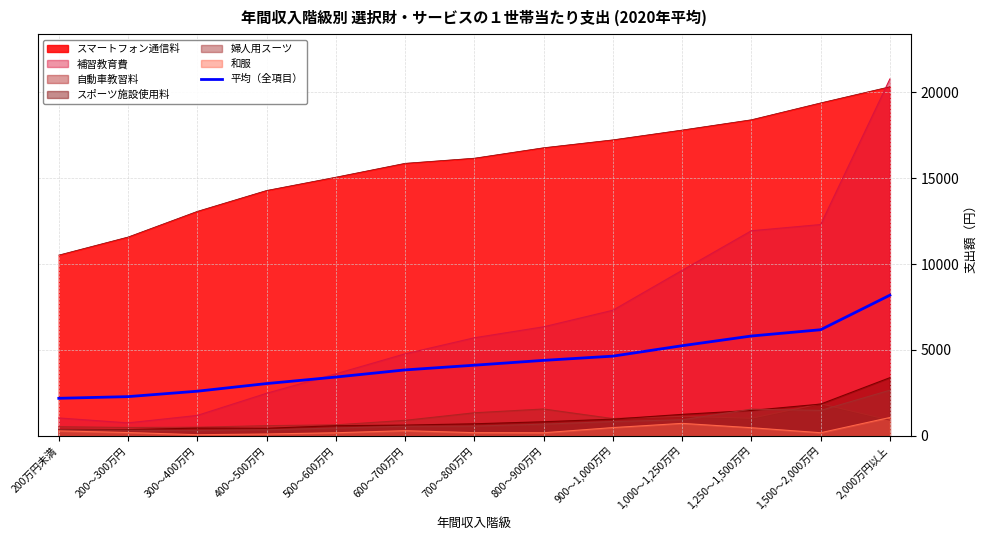

What is the difference between the maximum and minimum values?

5997.2